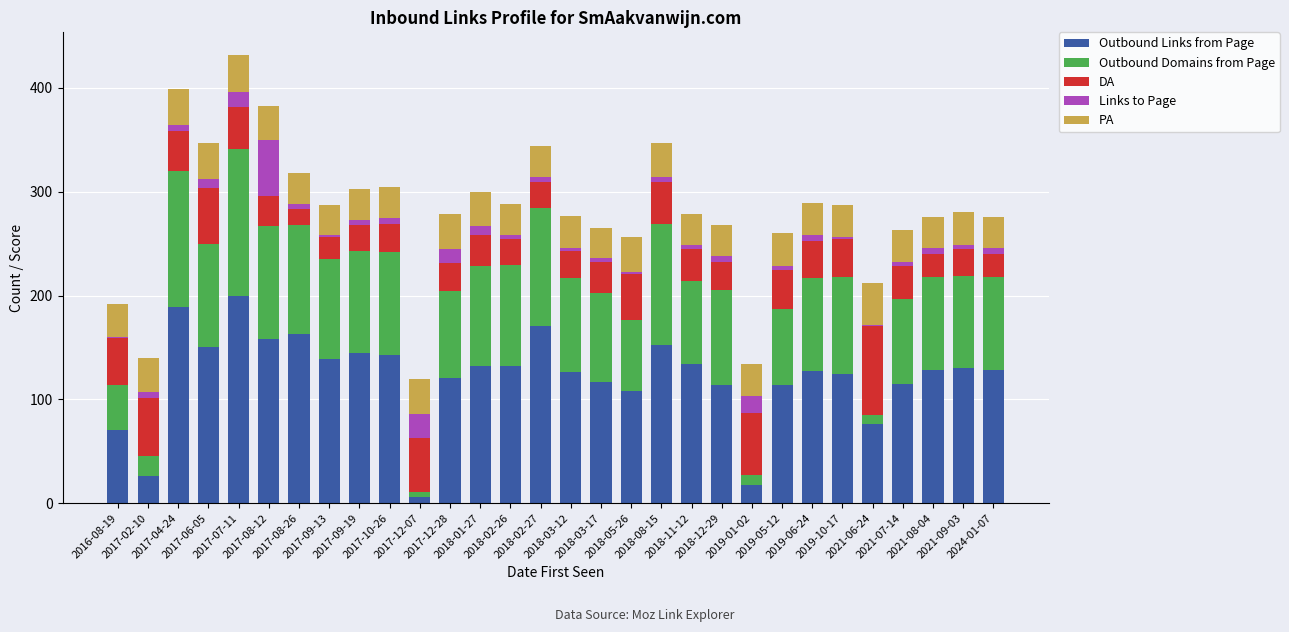

What is the maximum value for Outbound Links from Page?

200